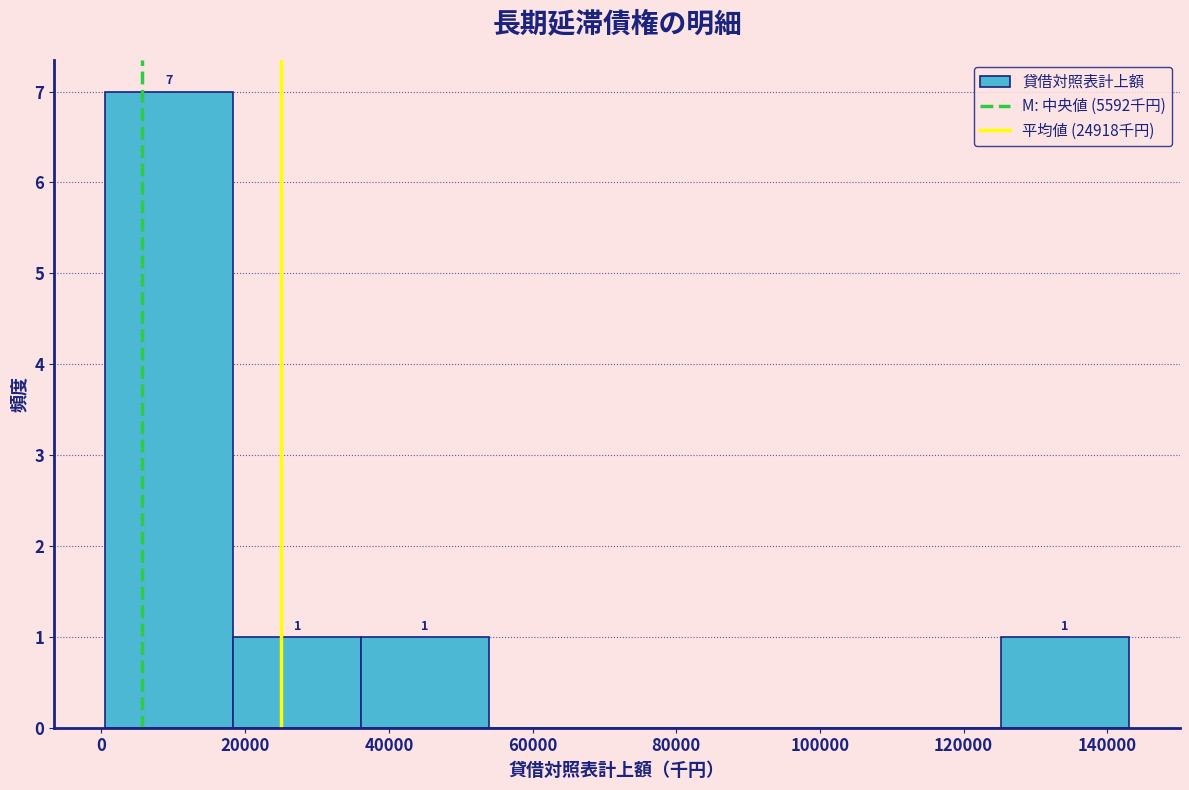

Which range on the x-axis has the tallest bar?

0 to 18000